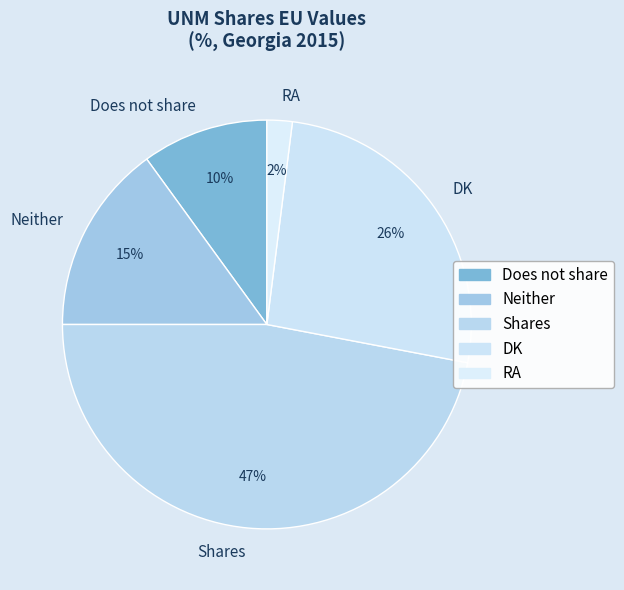

Does Neither account for over 50% of the chart?

No